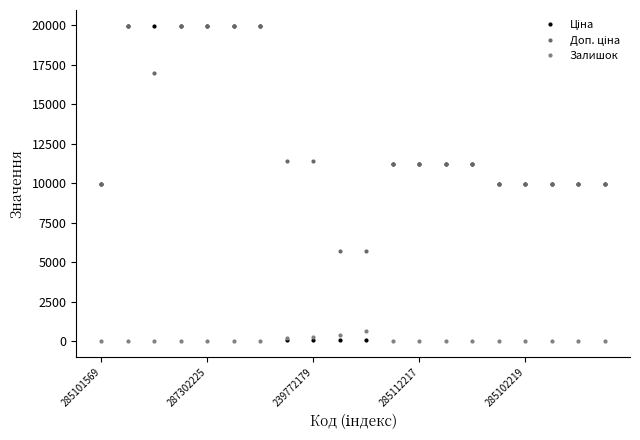

Count the number of categories in the chart.

20